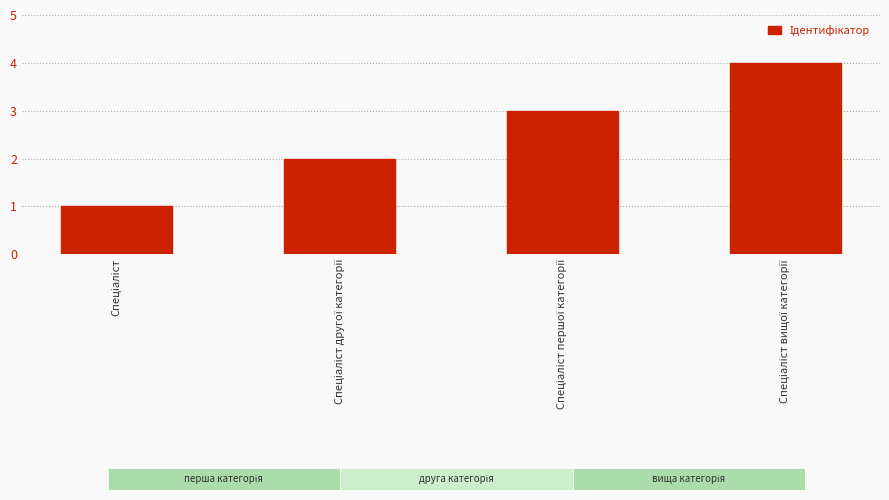

How many data points are above 3?

1